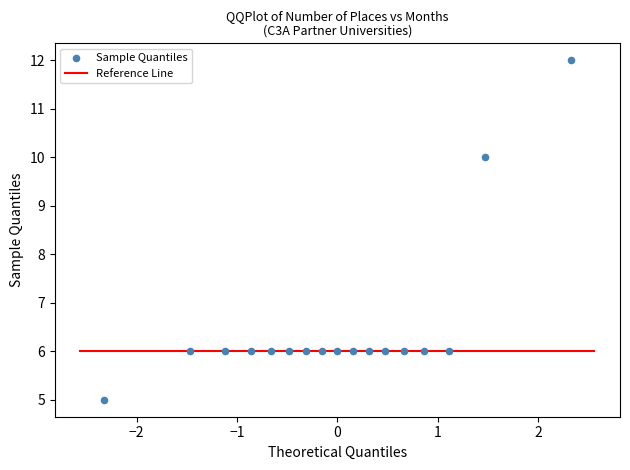

What is the range of Y values (max minus min)?

7